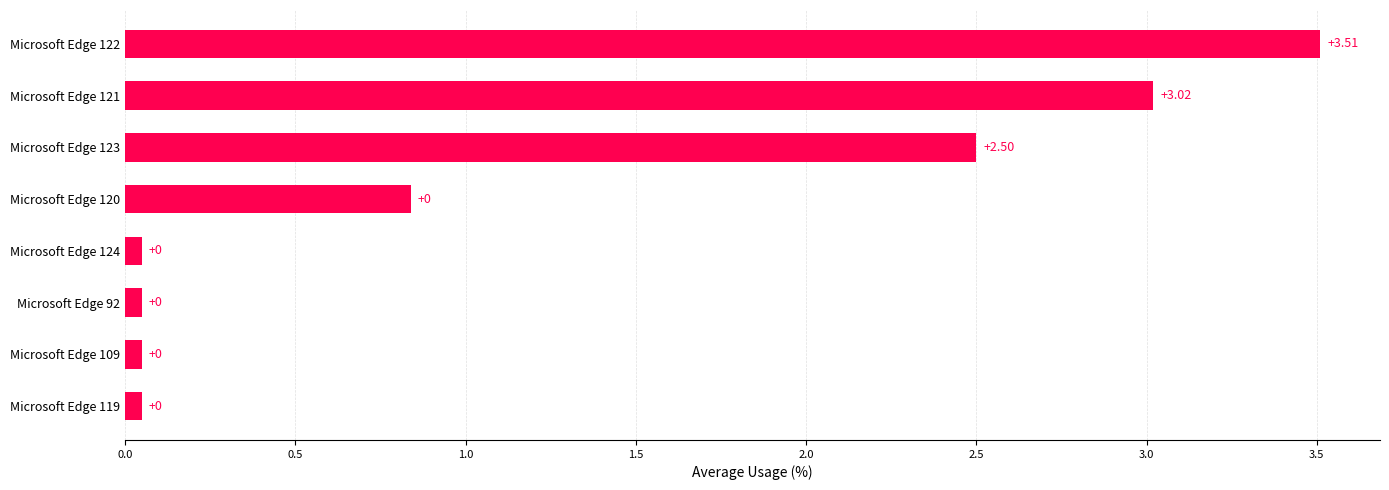

What is the difference between the maximum and minimum values?

3.5